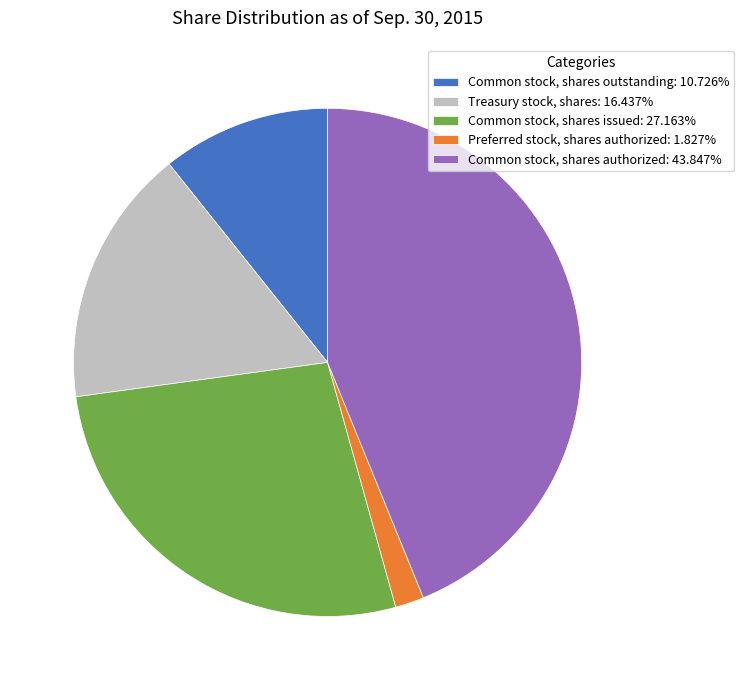

What is the ratio of the value at Common stock, shares authorized: 43.847% to the value at Treasury stock, shares: 16.437%?

2.7